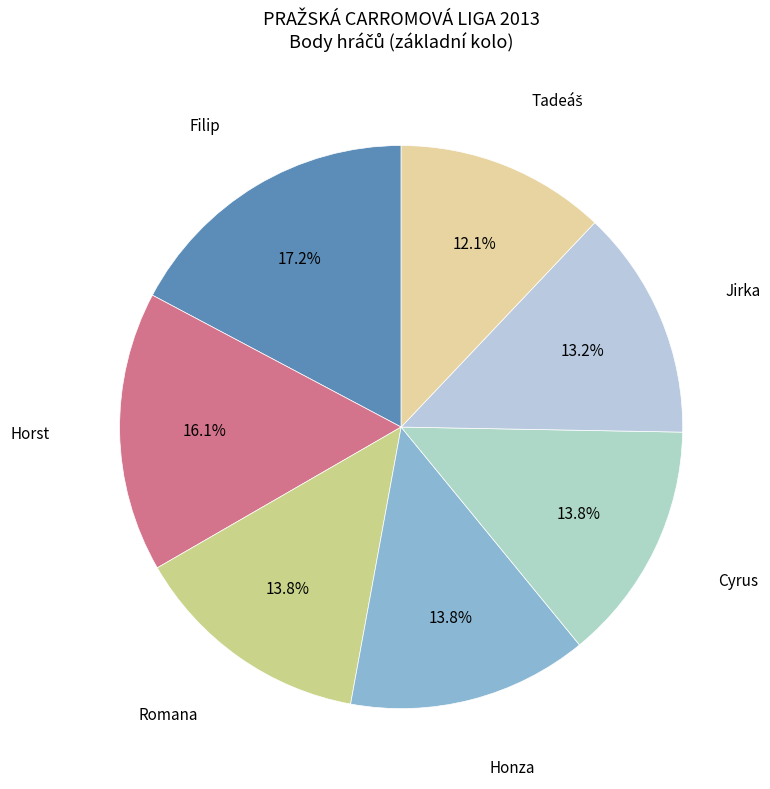

Count the number of slices in the pie.

7